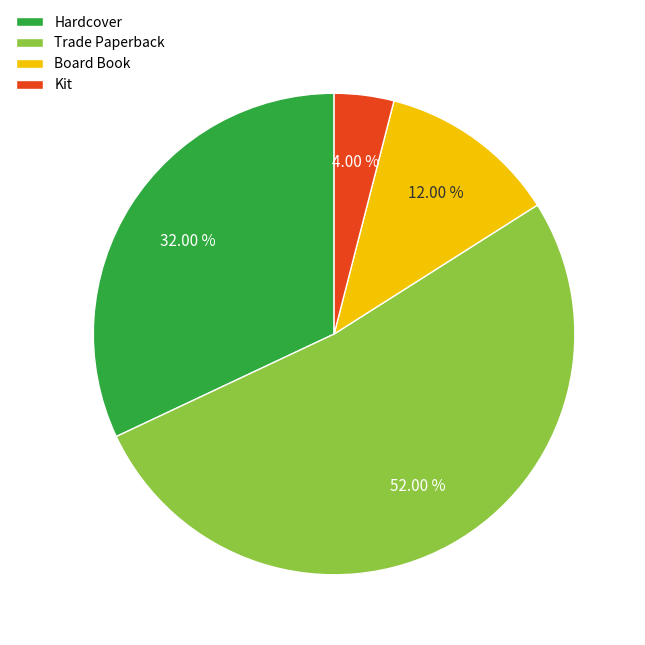

Approximately how many times larger is the value at Kit compared to Board Book?

0.3